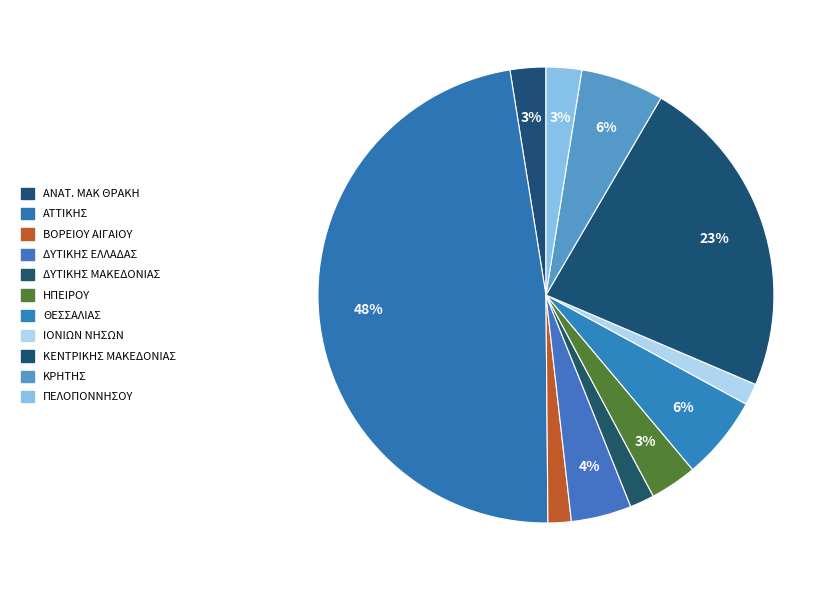

Which category has the smallest portion of the pie?

ΙΟΝΙΩΝ ΝΗΣΩΝ